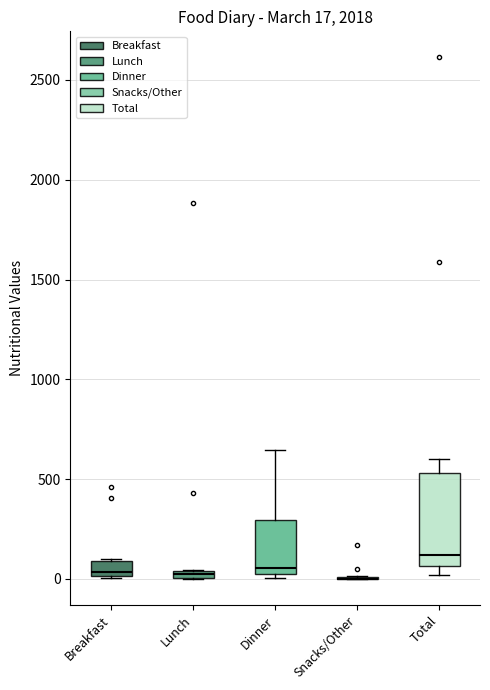

Which box is the tallest, from its lower edge to its upper edge?

Total